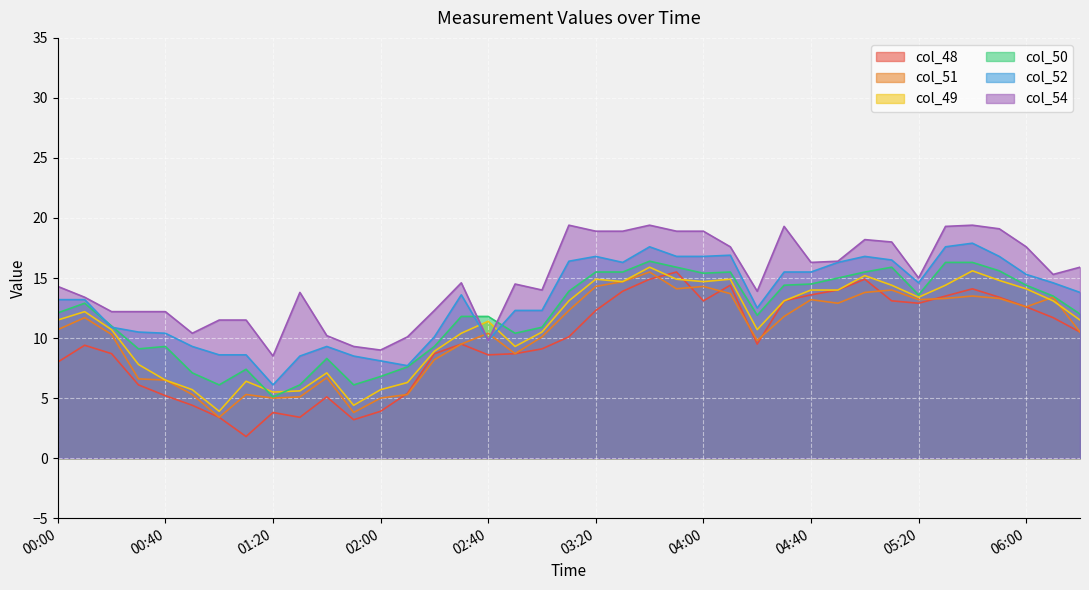

Rank the series by their maximum value, from highest to lowest.

col_54, col_52, col_50, col_49, col_48, col_51